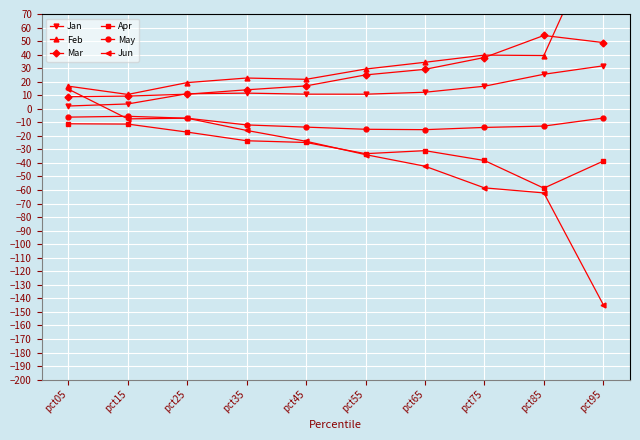

Which series has the largest total across all categories?

Feb